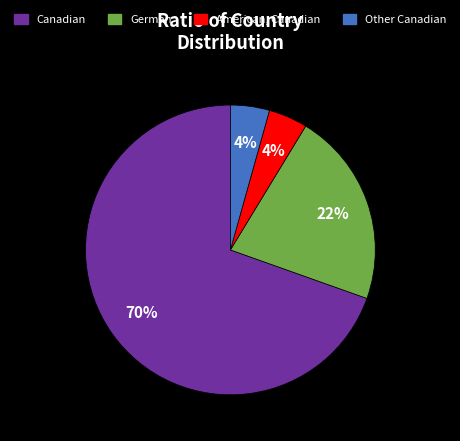

What is the ratio of the value at German to the value at Canadian?

0.3